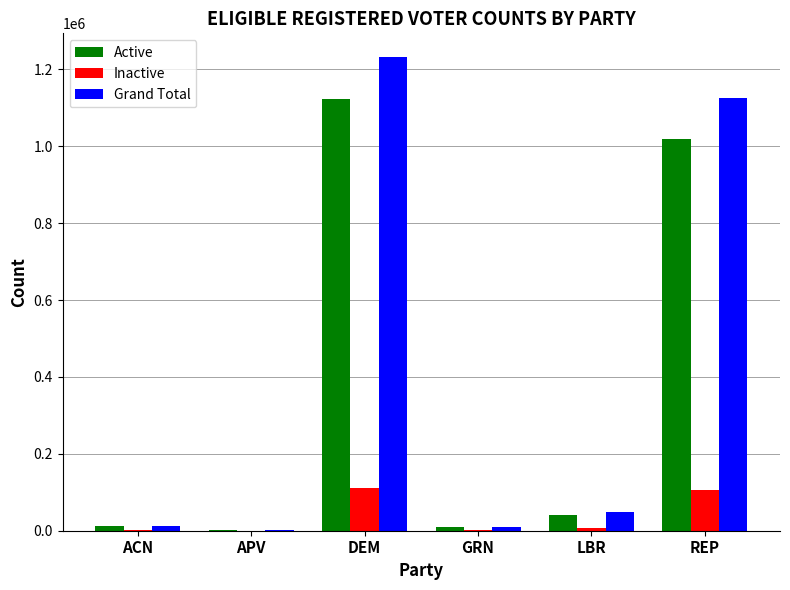

What is the total value across all series at GRN?

21060